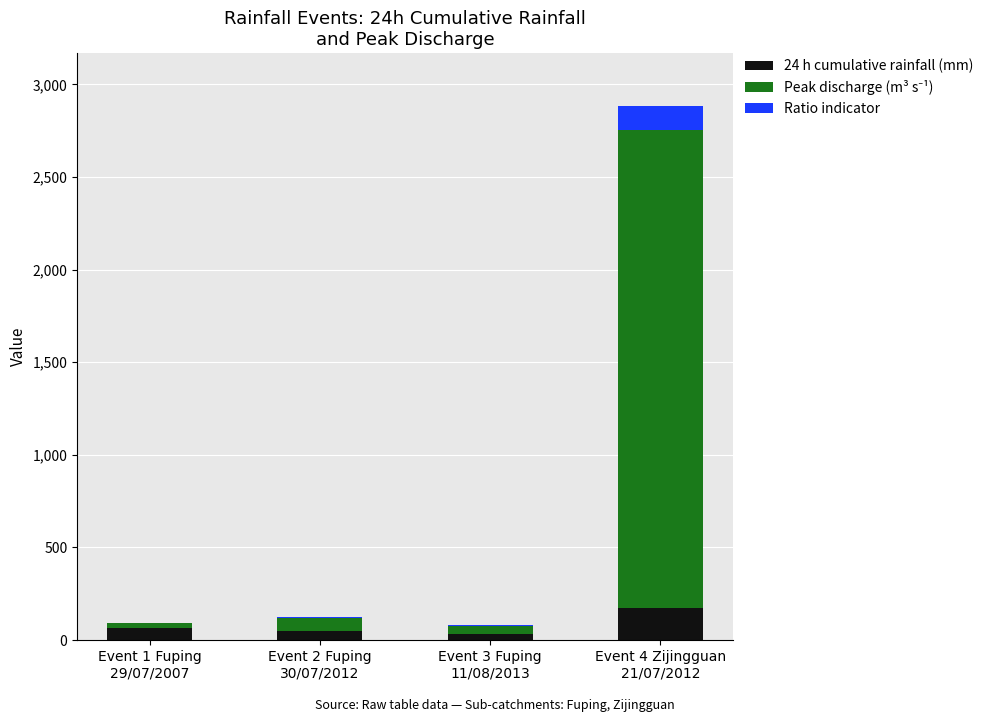

How many series are shown in this chart?

3